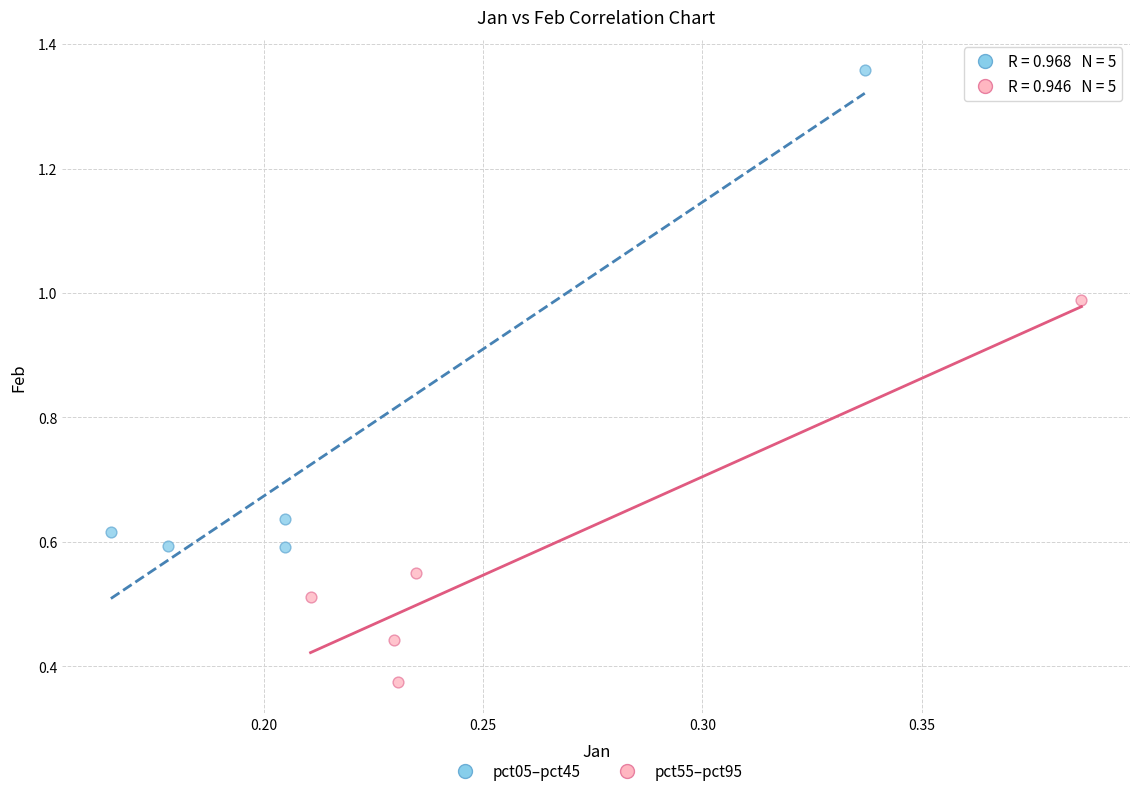

Which series contains the lowest Y value?

pct55–pct95